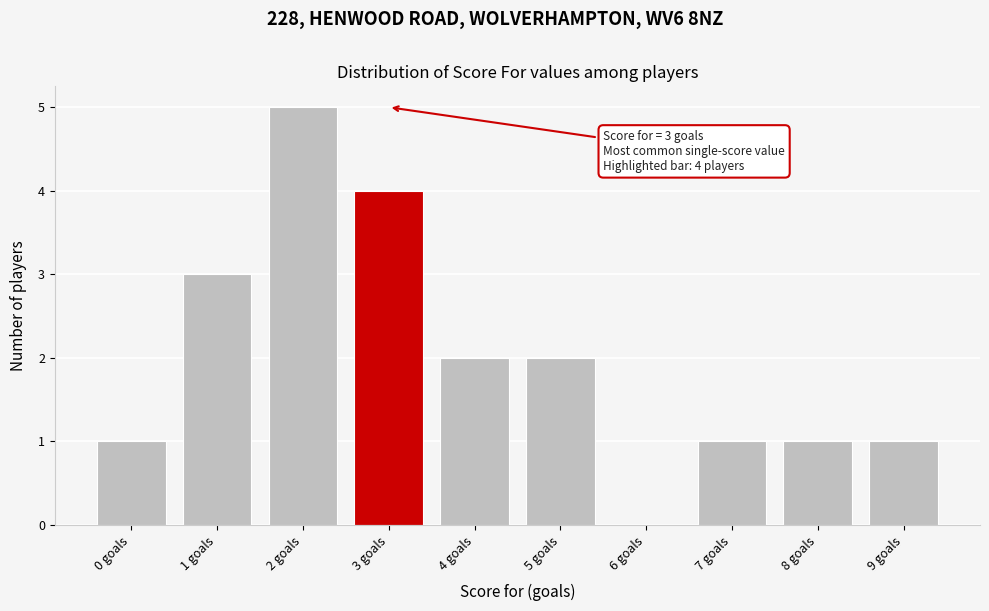

Over which range of the x-axis is the bar tallest?

1.5 to 2.5